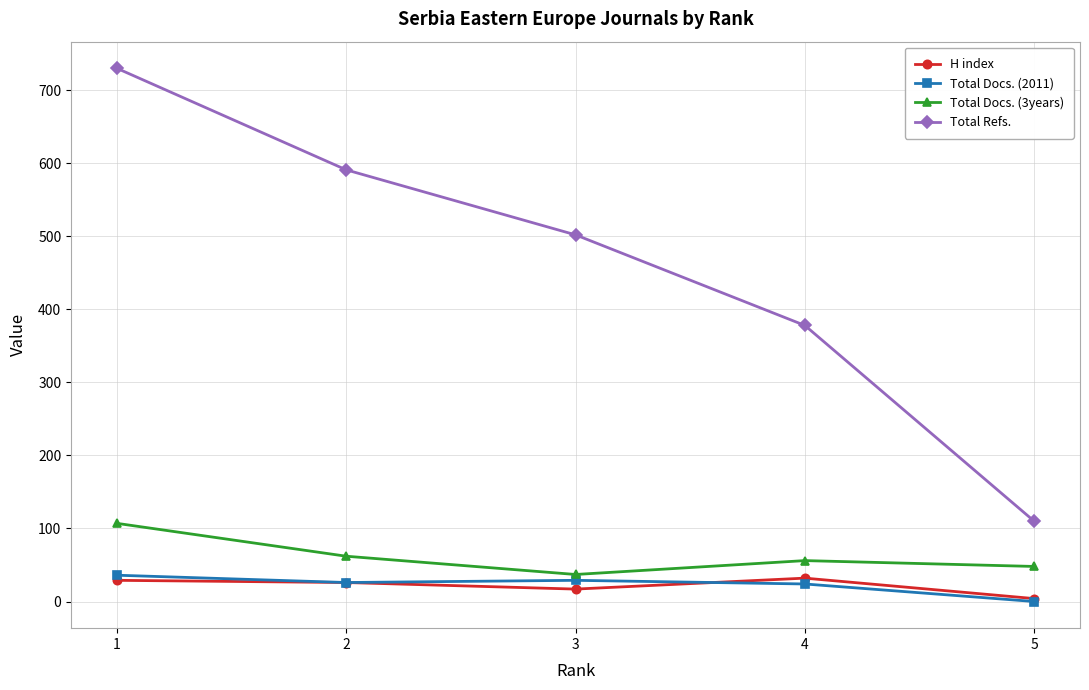

Which series has the largest total across all categories?

Total Refs.